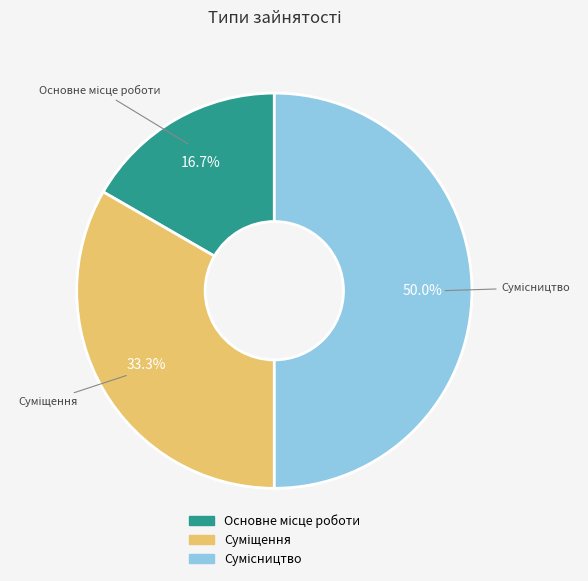

How many segments does this pie chart have?

3